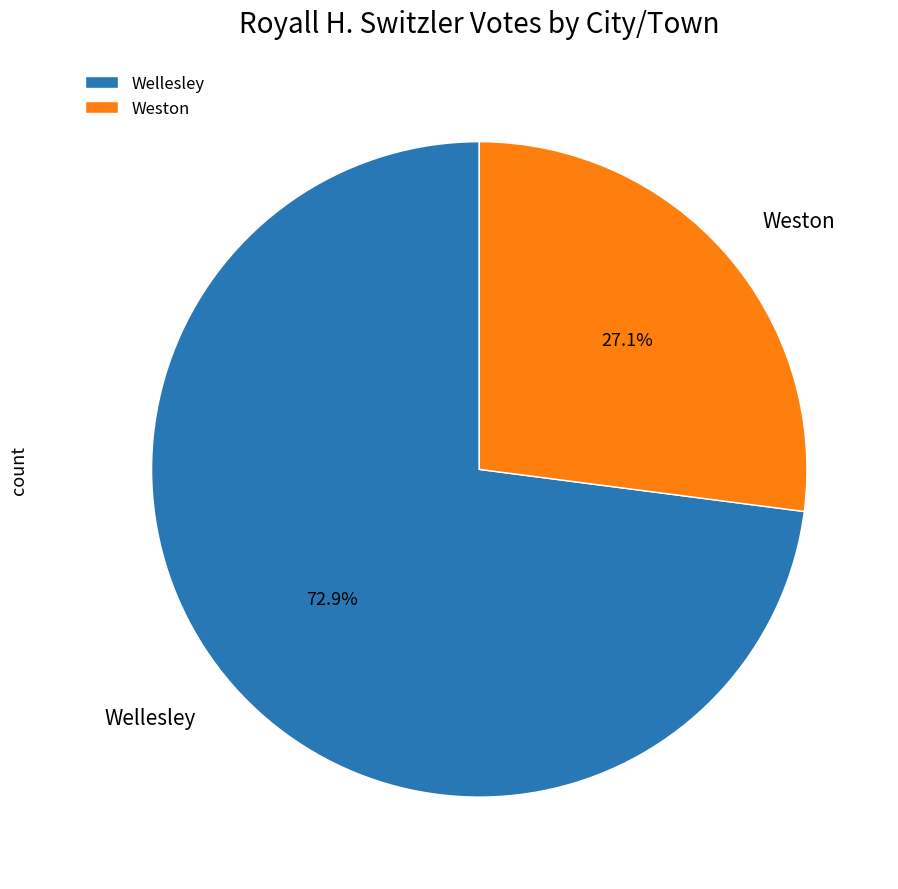

To the nearest percent, what is the difference between the largest and smallest slice percentages?

46%